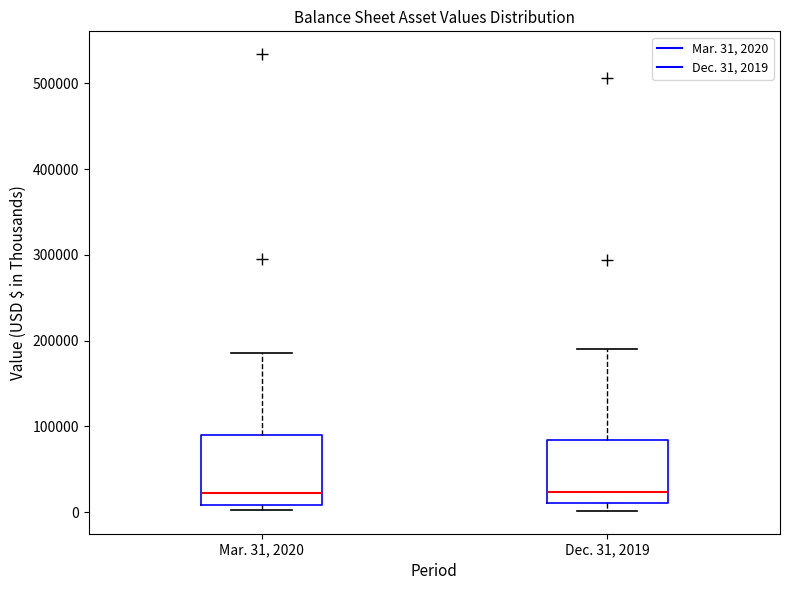

Where does the upper whisker of the box for Mar. 31, 2020 end on the y-axis? The values are not printed on the chart, so give them approximately, as read against the axis.

190000